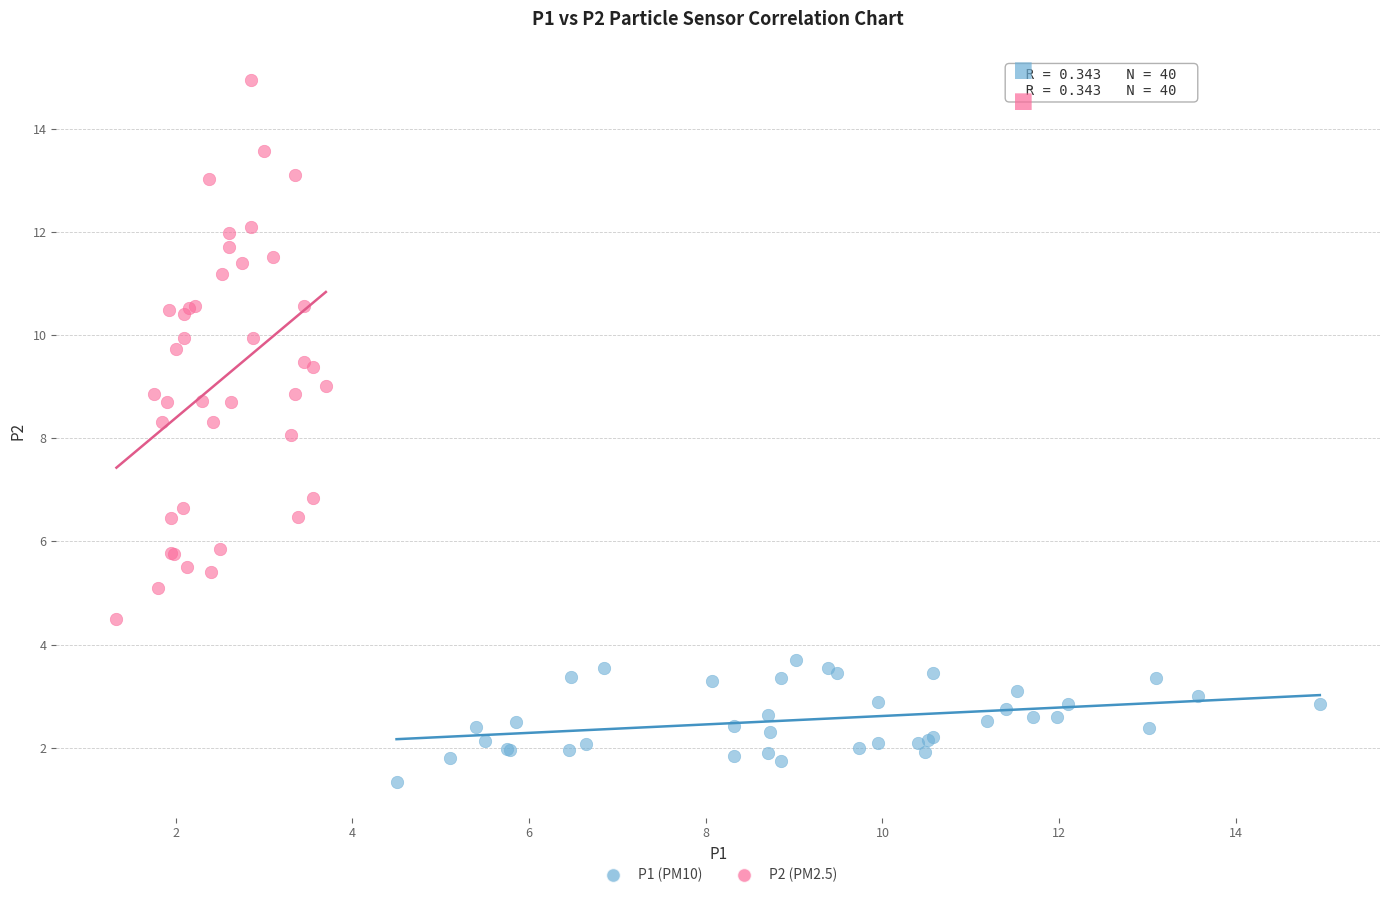

Which series contains the highest Y value?

P2 (PM2.5)